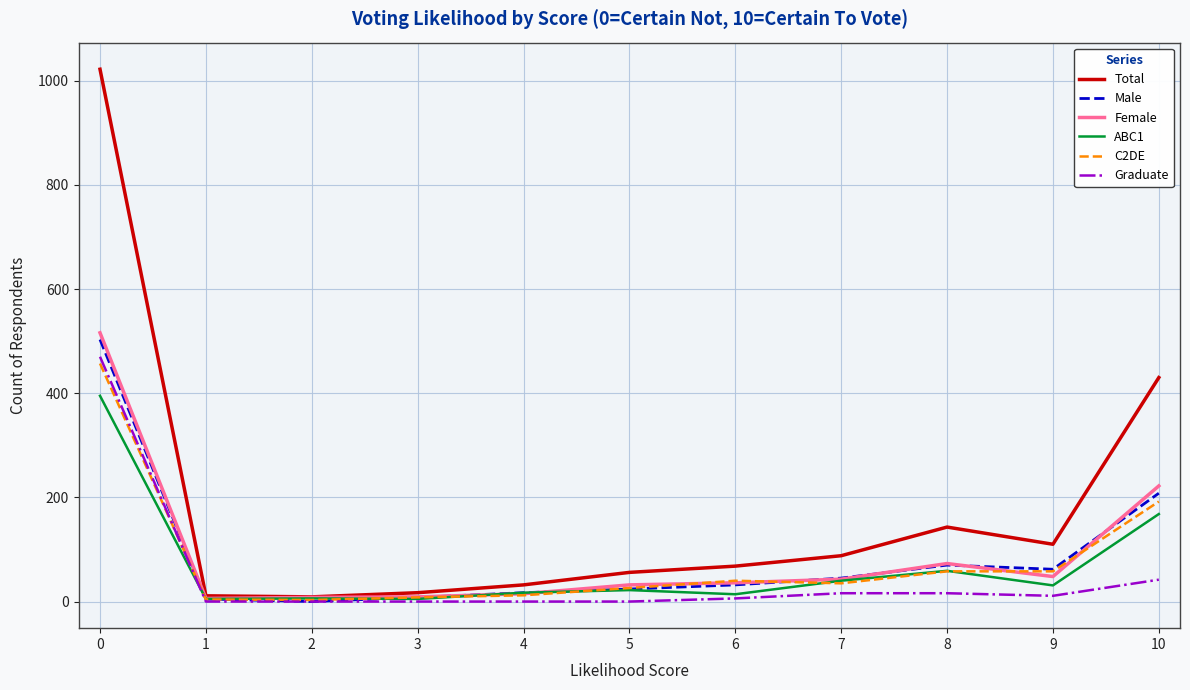

Which series has the largest range (max minus min)?

Total